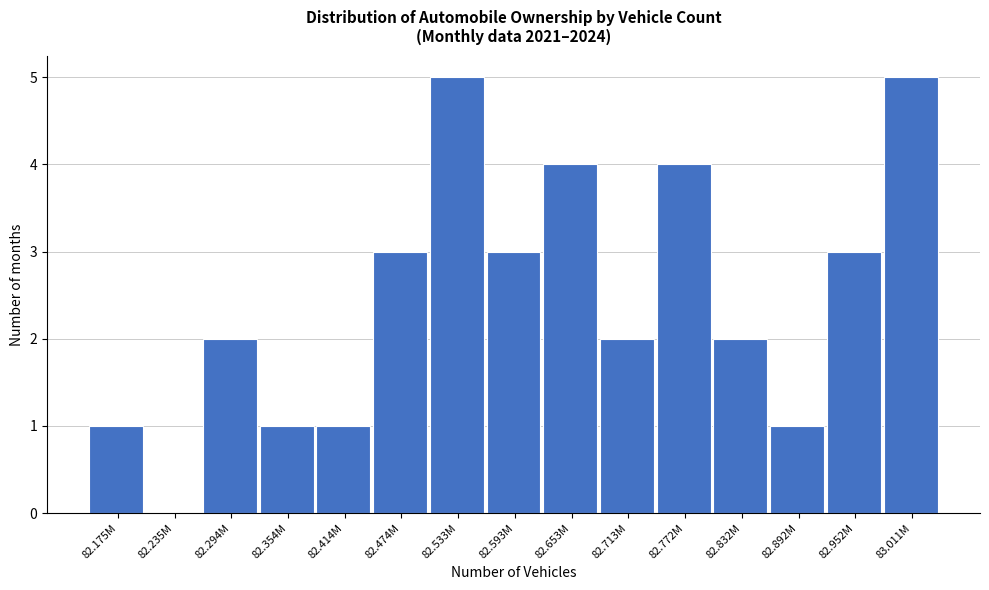

Reading left to right, extract all data points from this chart.

82.175M=1	82.235M=0	82.294M=2	82.354M=1	82.414M=1	82.474M=3	82.533M=5	82.593M=3	82.653M=4	82.713M=2	82.772M=4	82.832M=2	82.892M=1	82.952M=3	83.011M=5